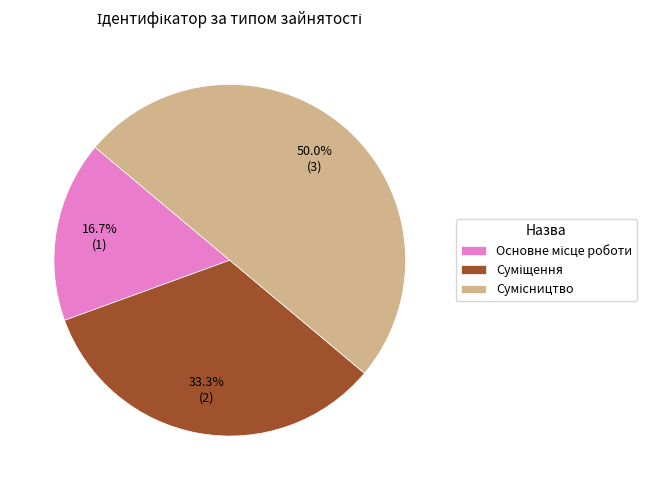

Rank the categories by value from lowest to highest.

Основне місце роботи, Суміщення, Сумісництво